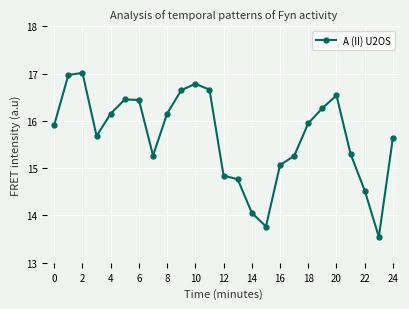

What is the value of the 3rd point from the left?

17.0